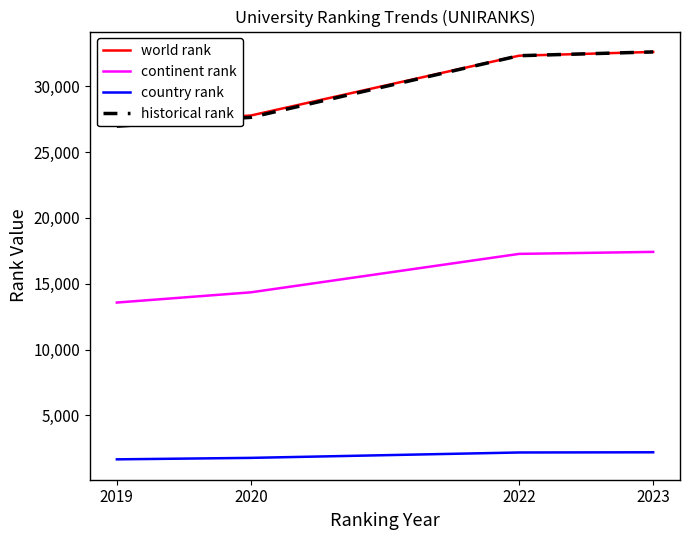

Reading left to right, extract all data points from this chart.

world rank: 2019=27125	2020=27782	2022=32324	2023=32611
continent rank: 2019=13570	2020=14347	2022=17267	2023=17419
country rank: 2019=1657	2020=1769	2022=2179	2023=2194
historical rank: 2019=26969	2020=27641	2022=32324	2023=32611